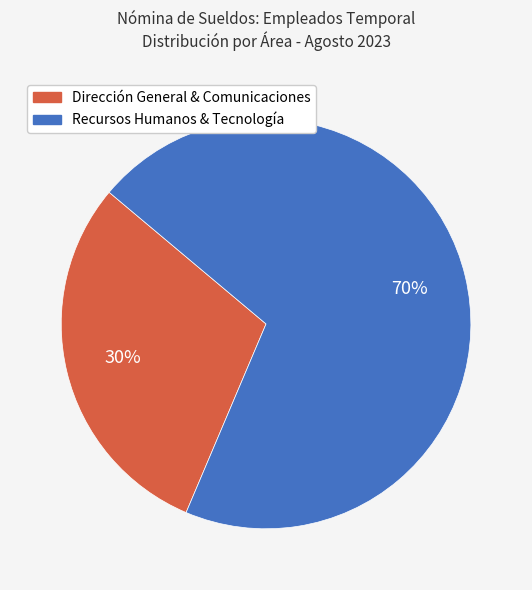

How many segments does this pie chart have?

2